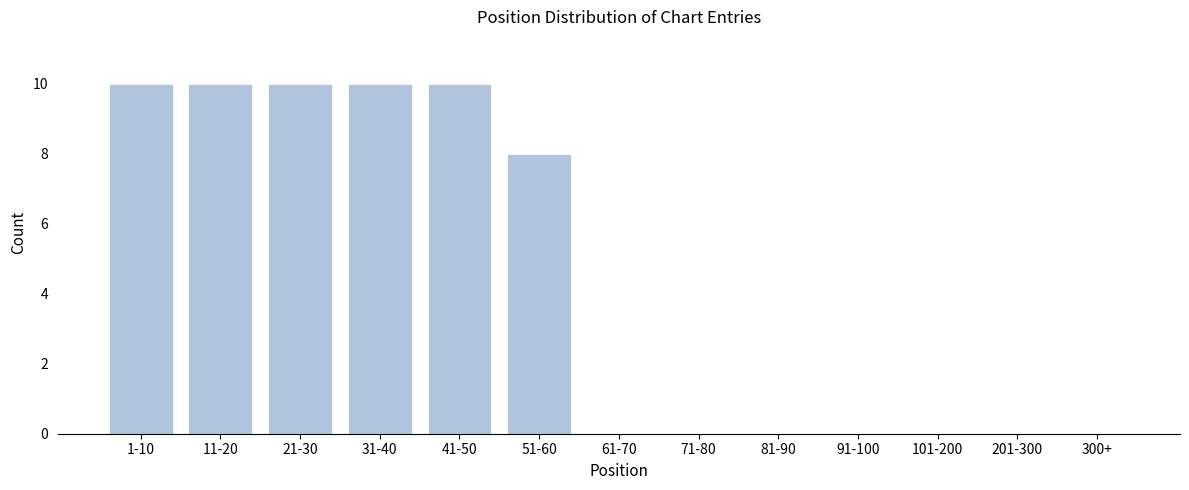

Reading left to right, transcribe all the data shown in this chart.

1-10=10	11-20=10	21-30=10	31-40=10	41-50=10	51-60=8	61-70=0	71-80=0	81-90=0	91-100=0	101-200=0	201-300=0	300+=0